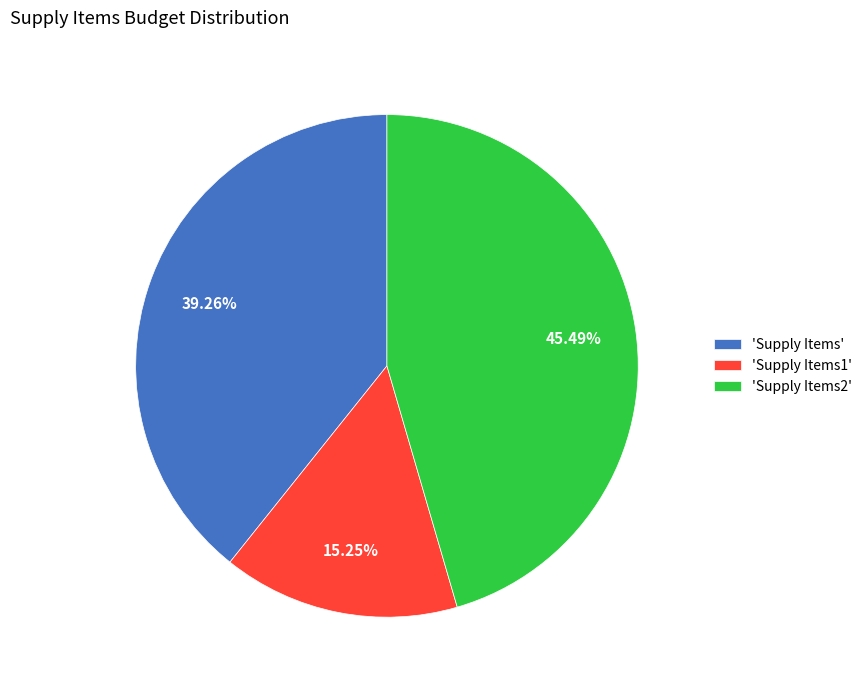

Rank the categories by value from highest to lowest.

'Supply Items2', 'Supply Items', 'Supply Items1'